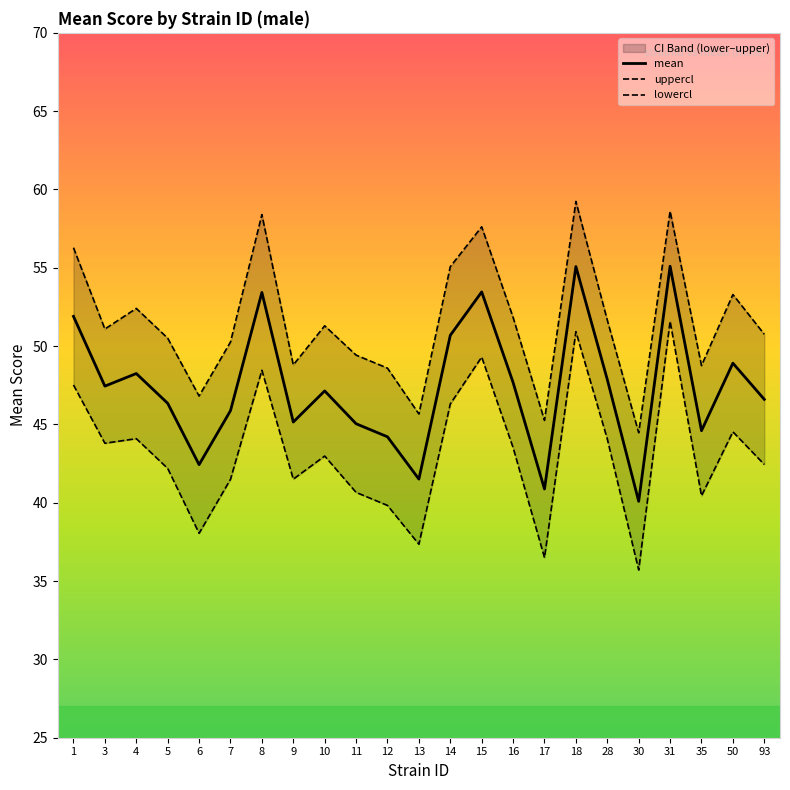

The value of uppercl at 14 is 33.4. True or false?

False